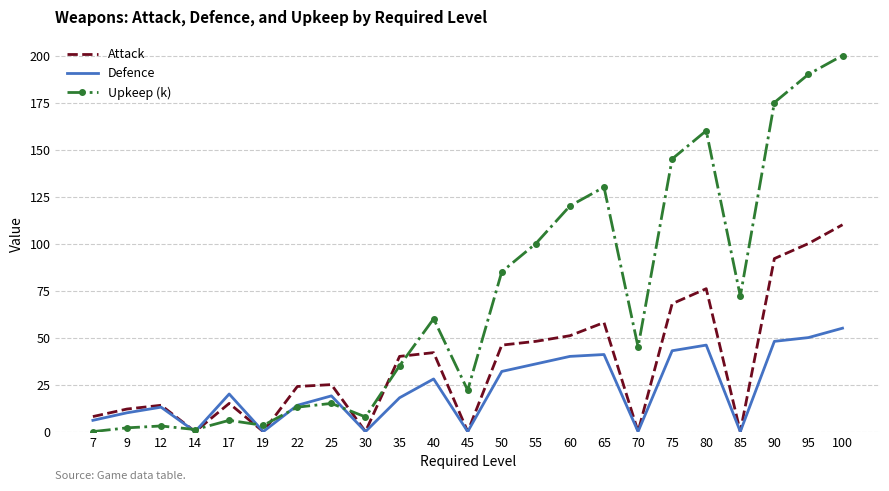

Which series has the largest total across all categories?

Upkeep (k)